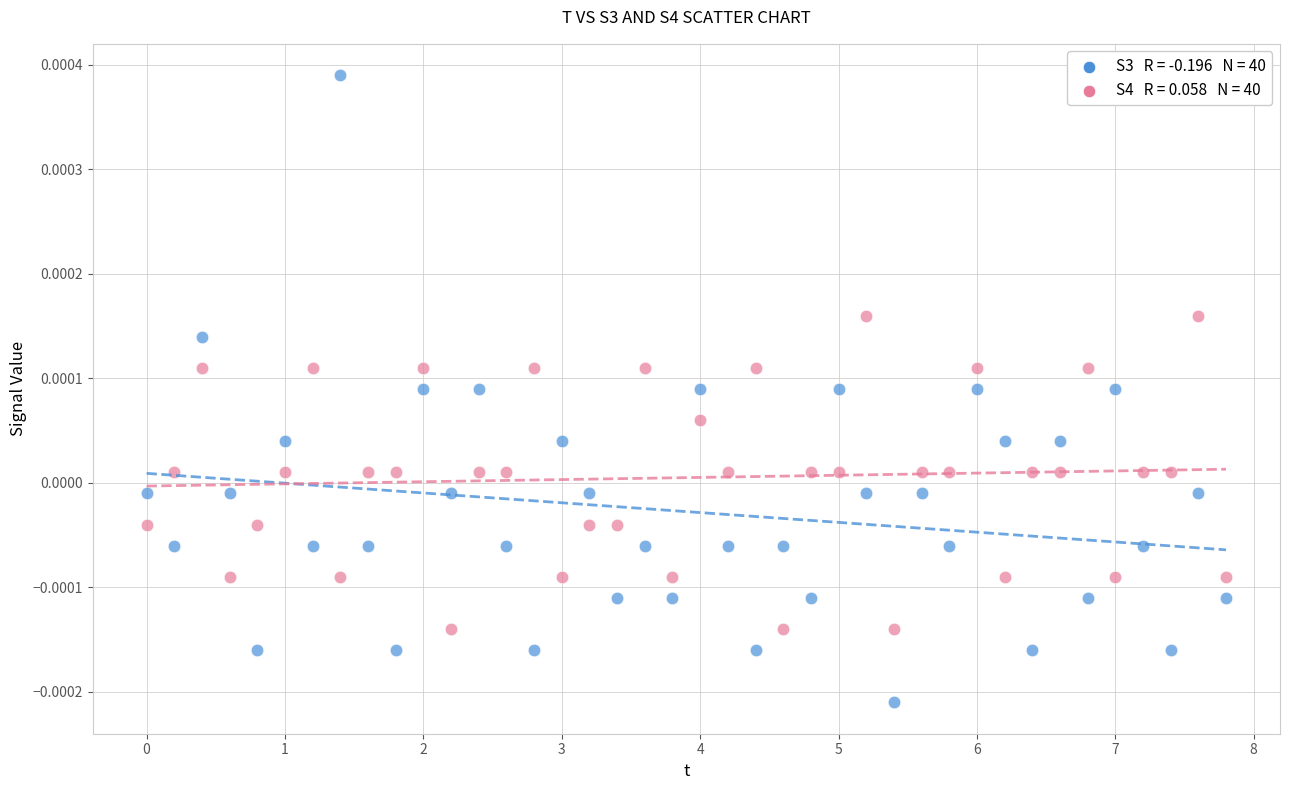

Across all data points, what is the range of X values (max minus min)?

7.8